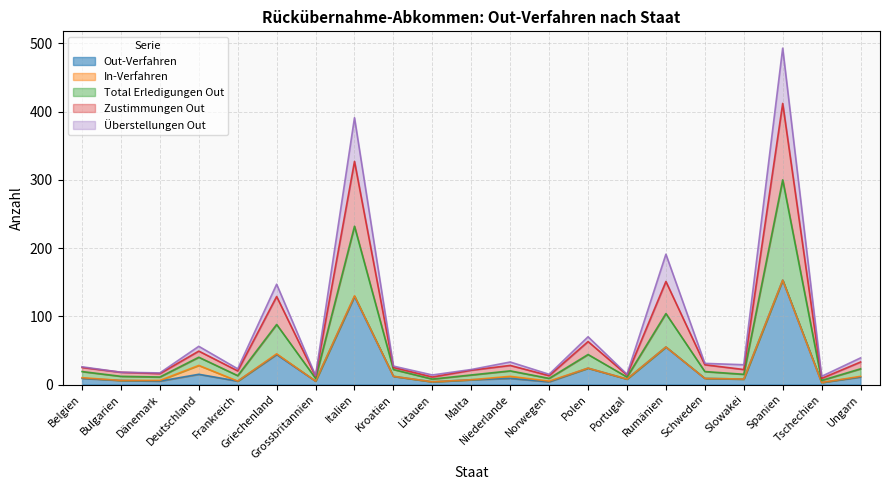

What is the maximum value for Out-Verfahren?

153